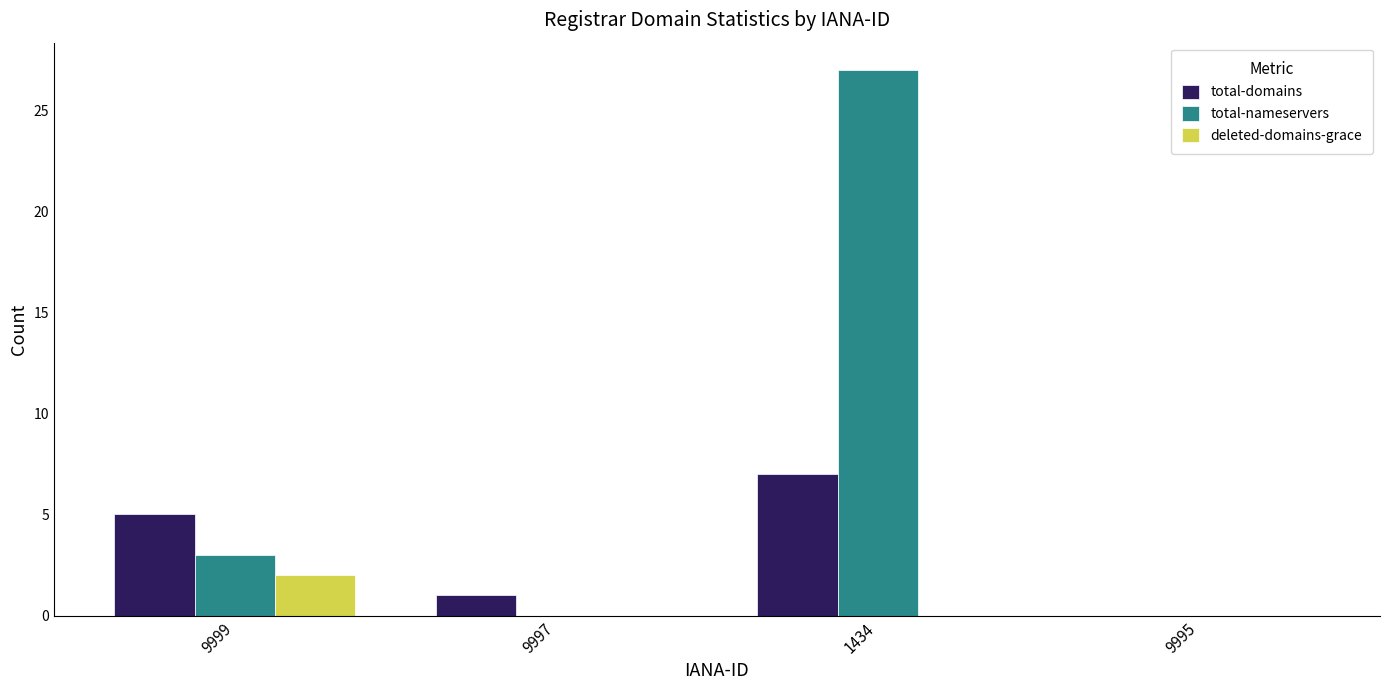

Count the number of data series in this chart.

3